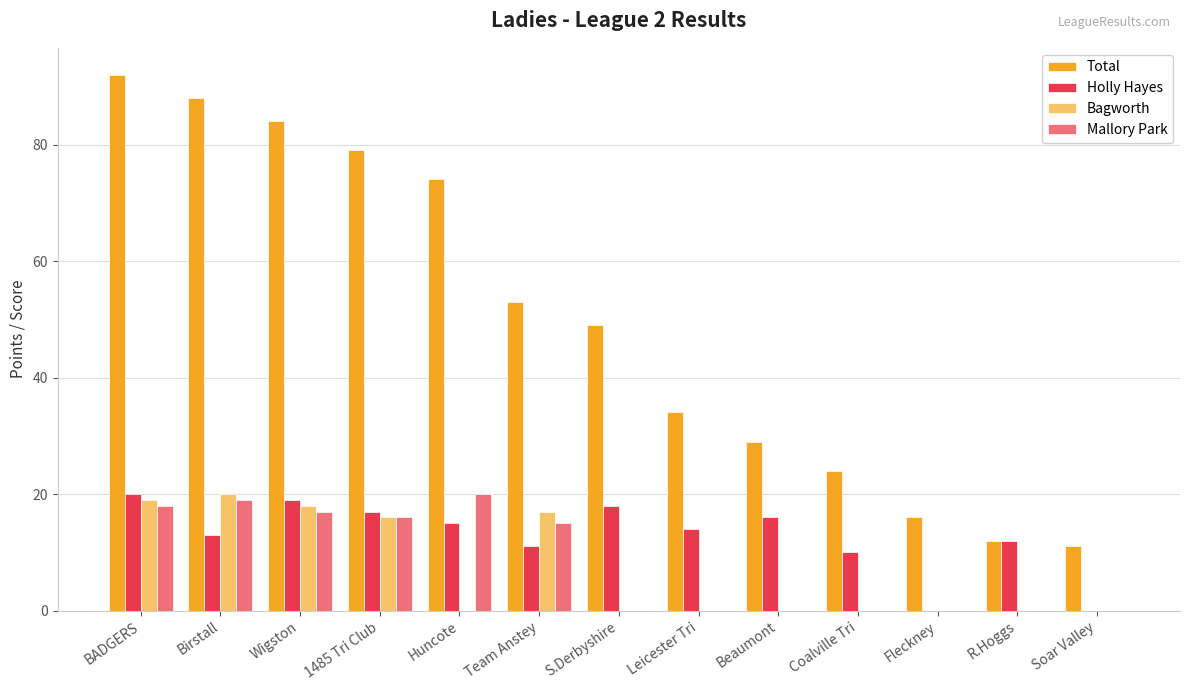

Is the value of Holly Hayes at BADGERS greater than the value of Bagworth at BADGERS?

Yes